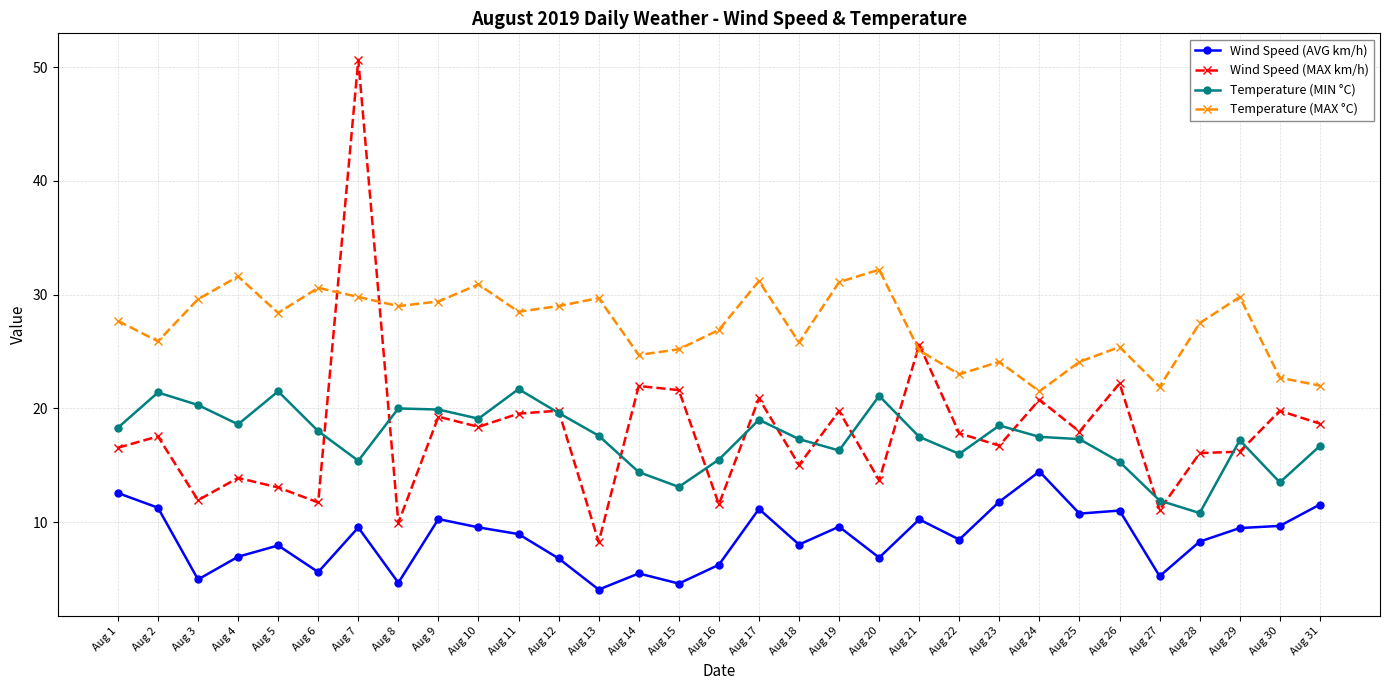

At which category is the sum across all series the highest?

Aug 7